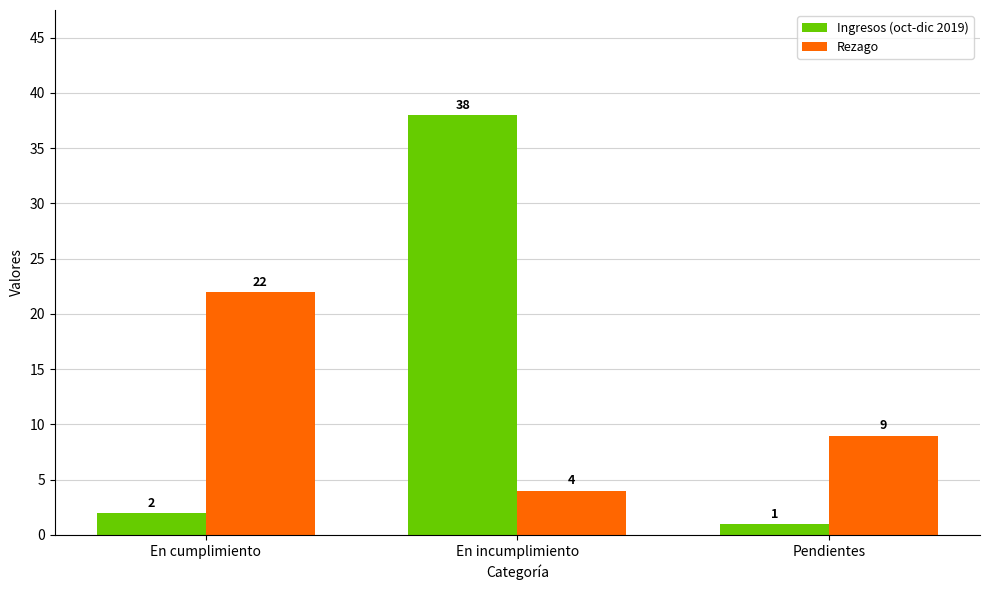

How many bars are there in total?

6